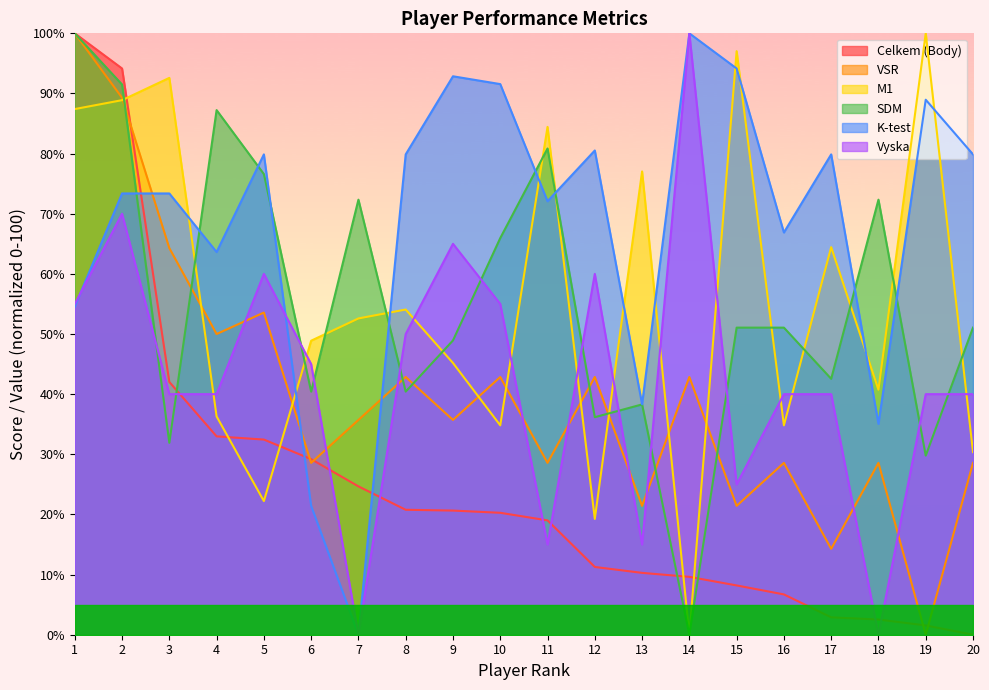

At which label does K-test first exceed 79?

5